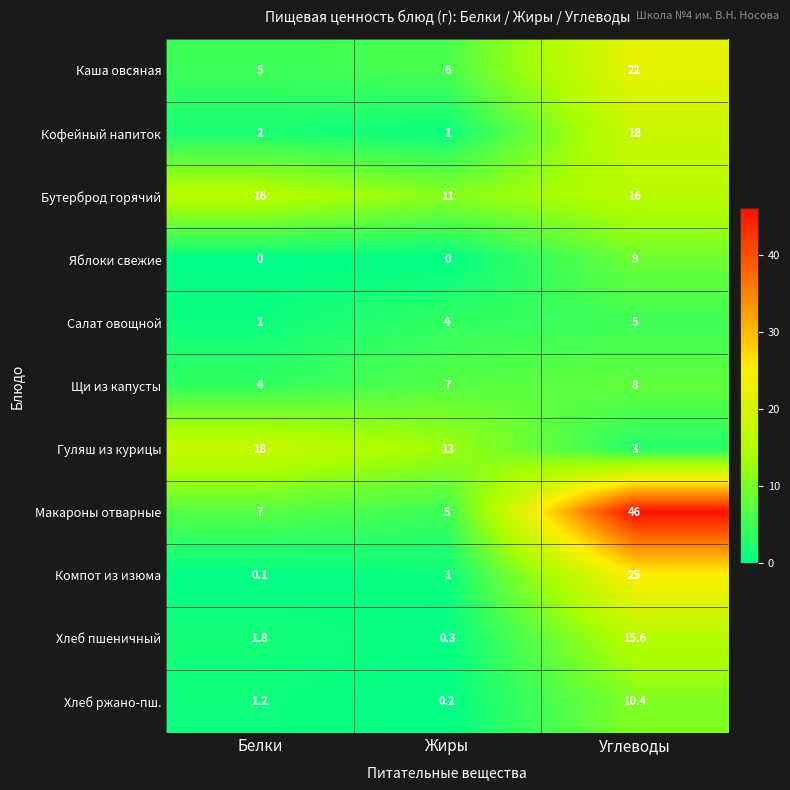

At Углеводы, list the series in order from largest to smallest.

Макароны отварные, Компот из изюма, Каша овсяная, Кофейный напиток, Бутерброд горячий, Хлеб пшеничный, Хлеб ржано-пш., Яблоки свежие, Щи из капусты, Салат овощной, Гуляш из курицы